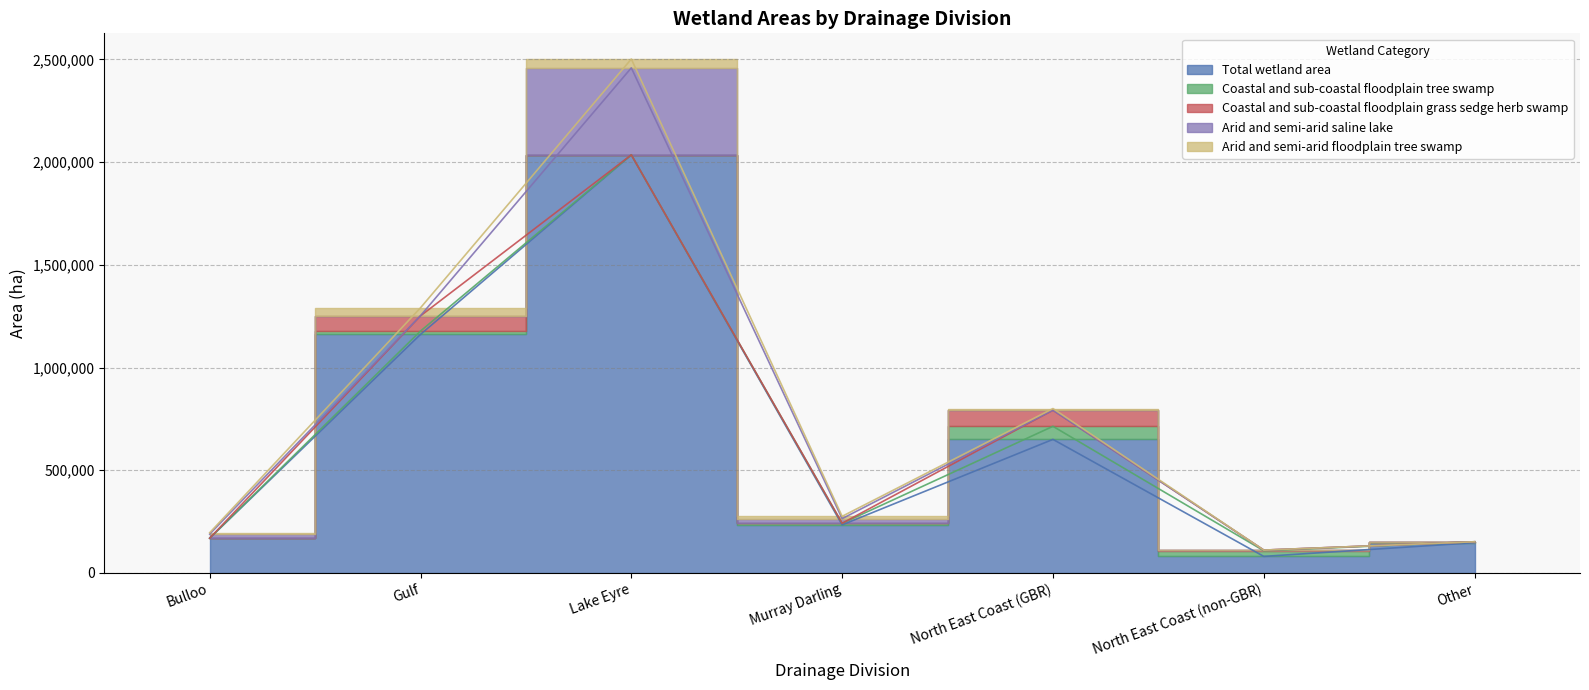

What is the label of the 7th point from the left?

Other